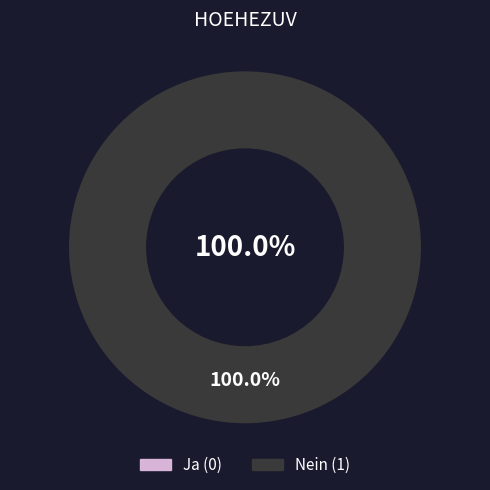

Which category has the smallest portion of the pie?

Ja (0)